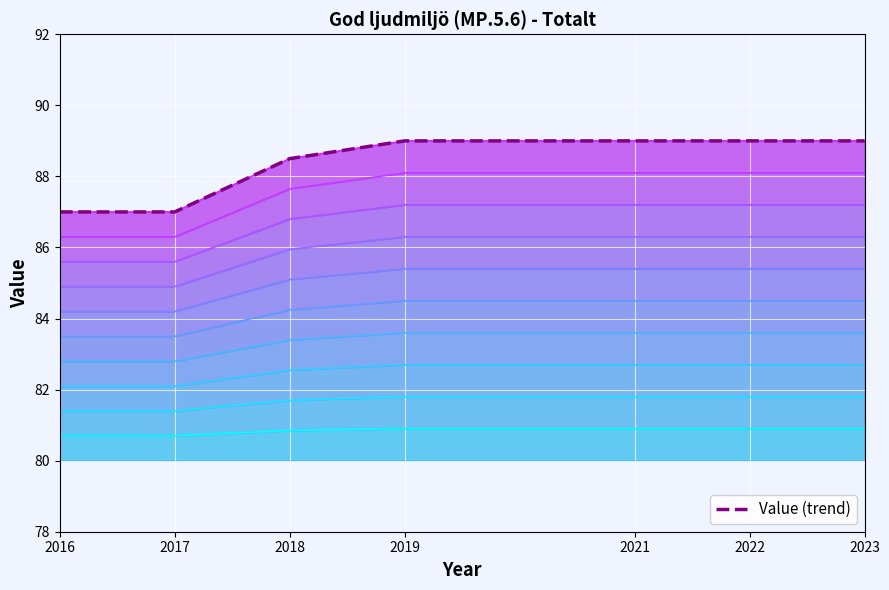

The chart shows a value of 118.7 at 2022. True or false?

False